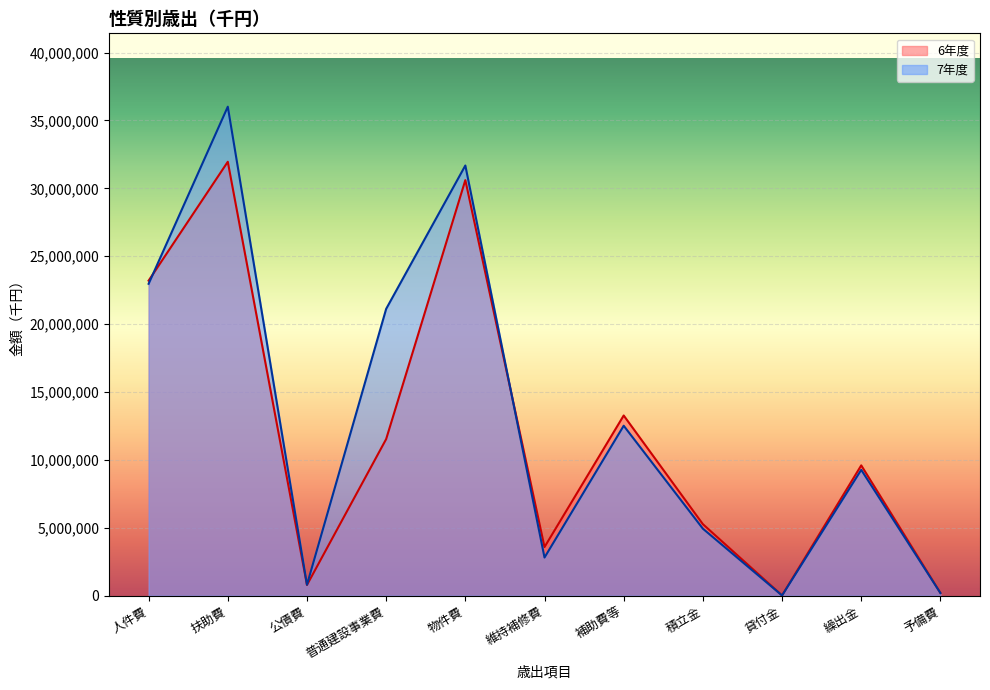

How many intersections are there between 7年度（千円） and 6年度（千円）?

2